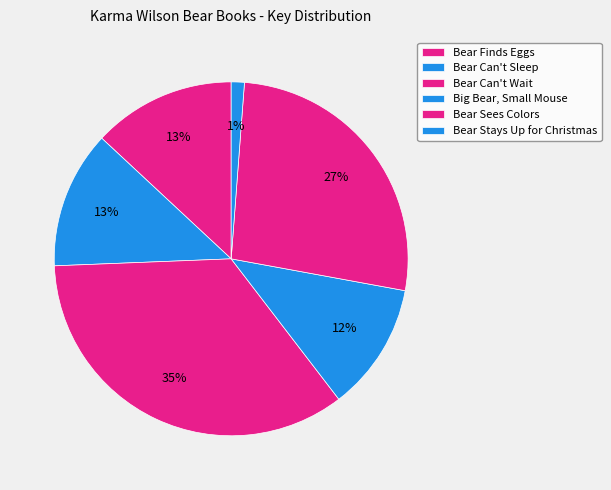

What is the largest slice in the pie chart?

Bear Can't Wait